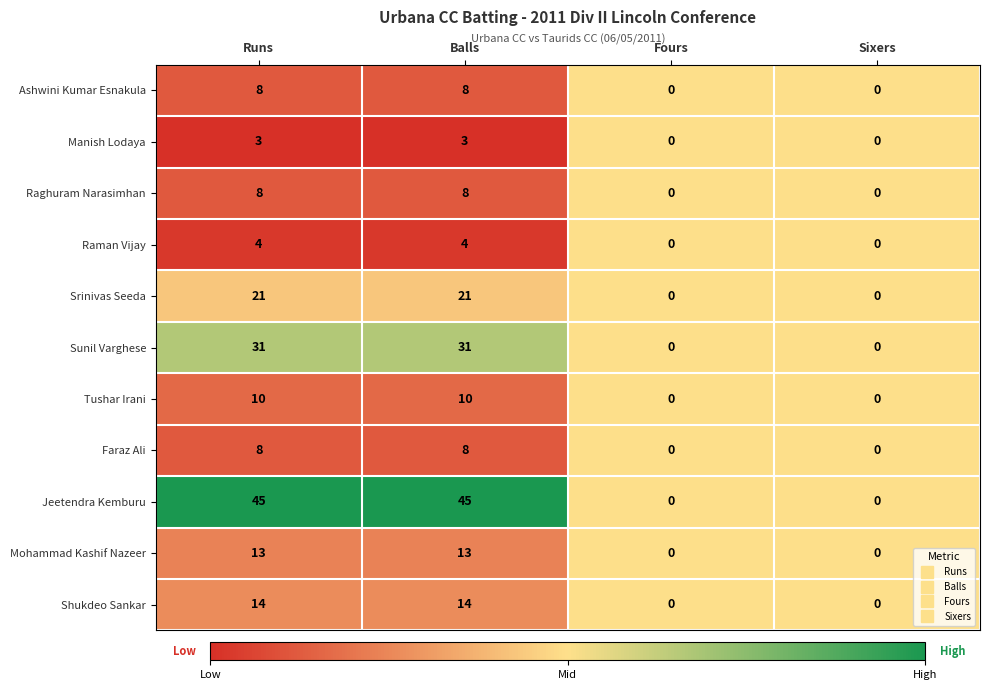

What is the total value across all series at Runs?

165